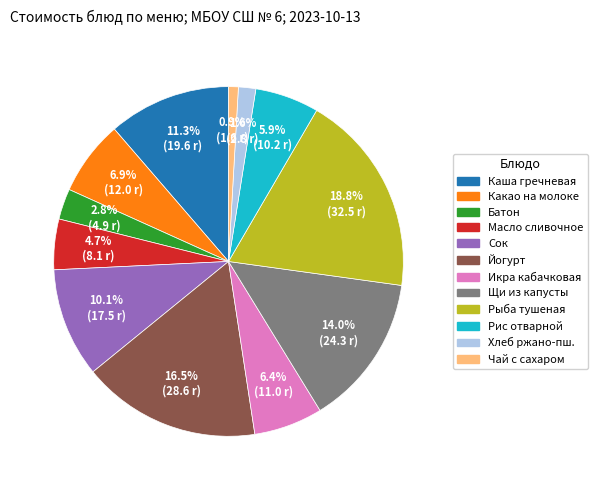

Is there a majority slice in this chart?

No